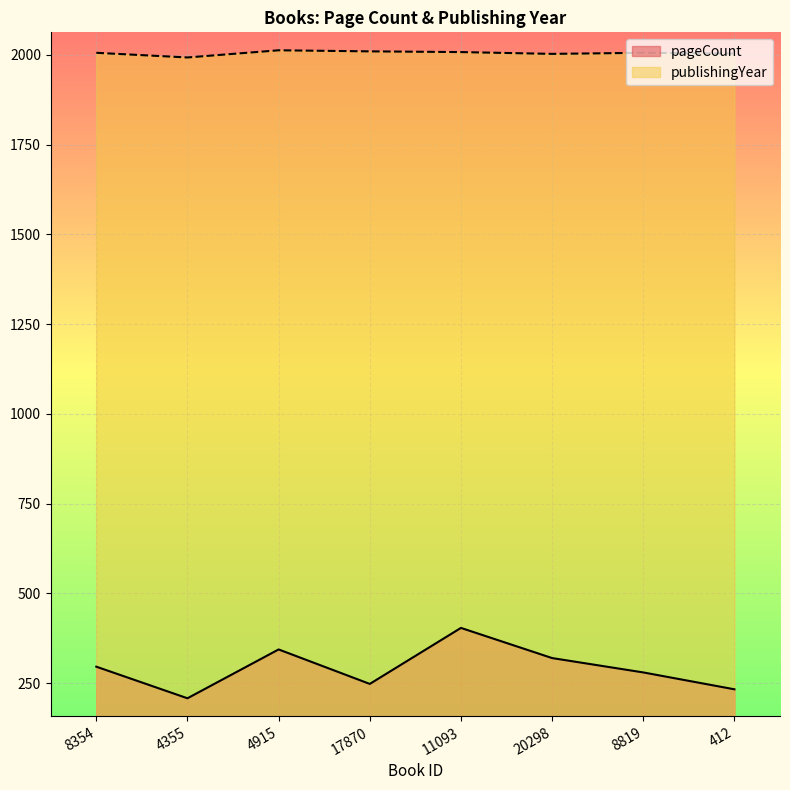

True or false: pageCount and publishingYear cross at least once.

False